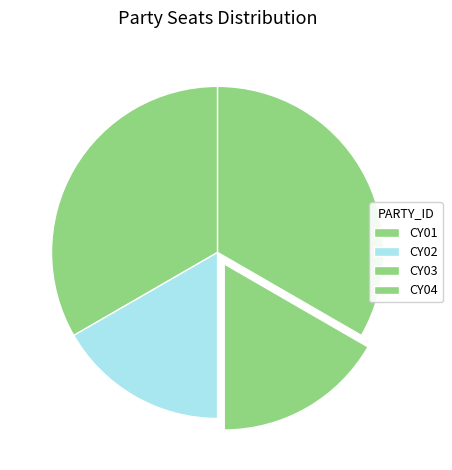

Is there any slice that represents more than half of the pie?

No